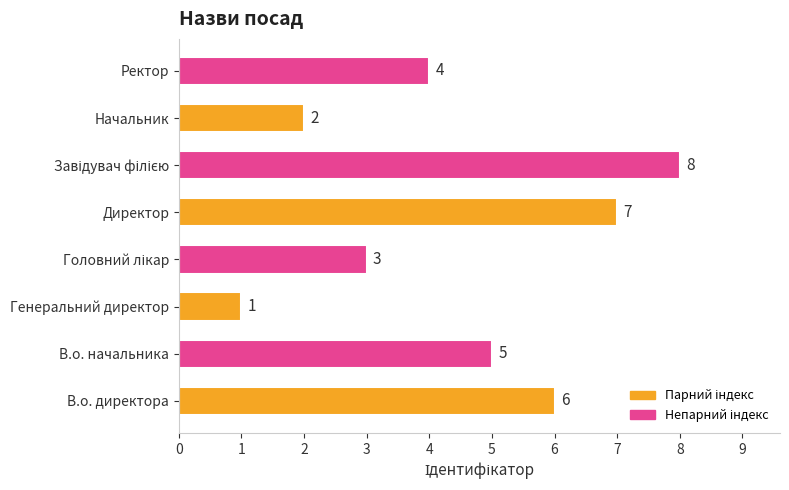

At which category does the chart reach its minimum across all series?

Генеральний директор